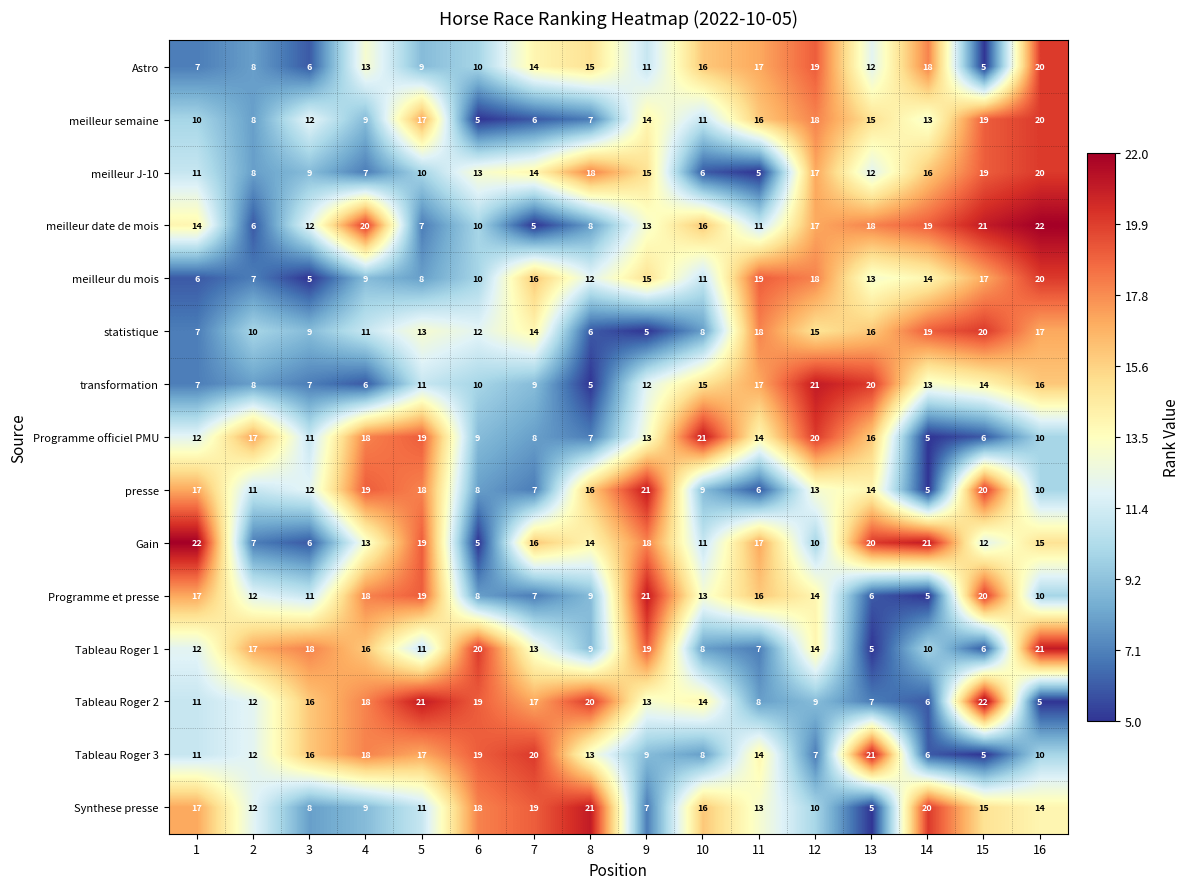

What is the highest value of the meilleur date de mois series?

22